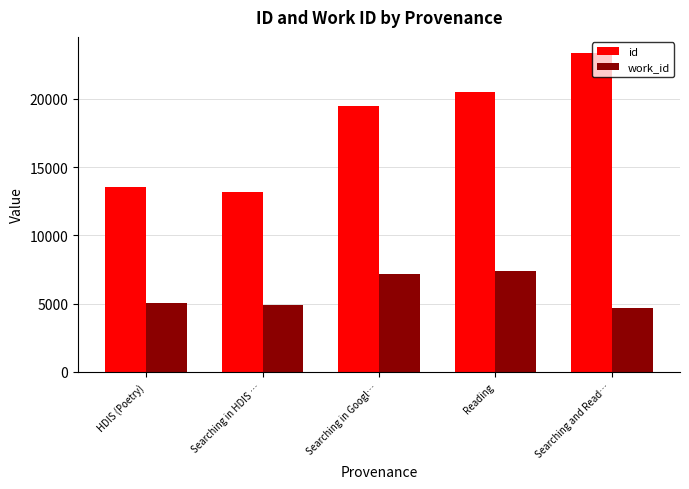

Which series has the largest total across all categories?

id